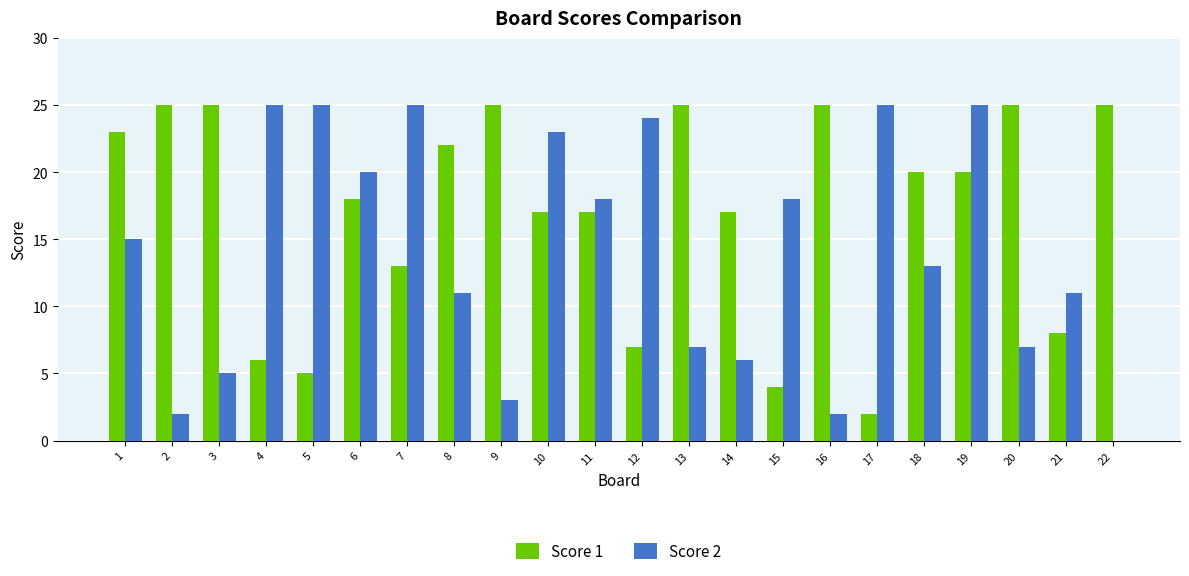

What is the difference between the Score 1 values at 2 and 4?

19